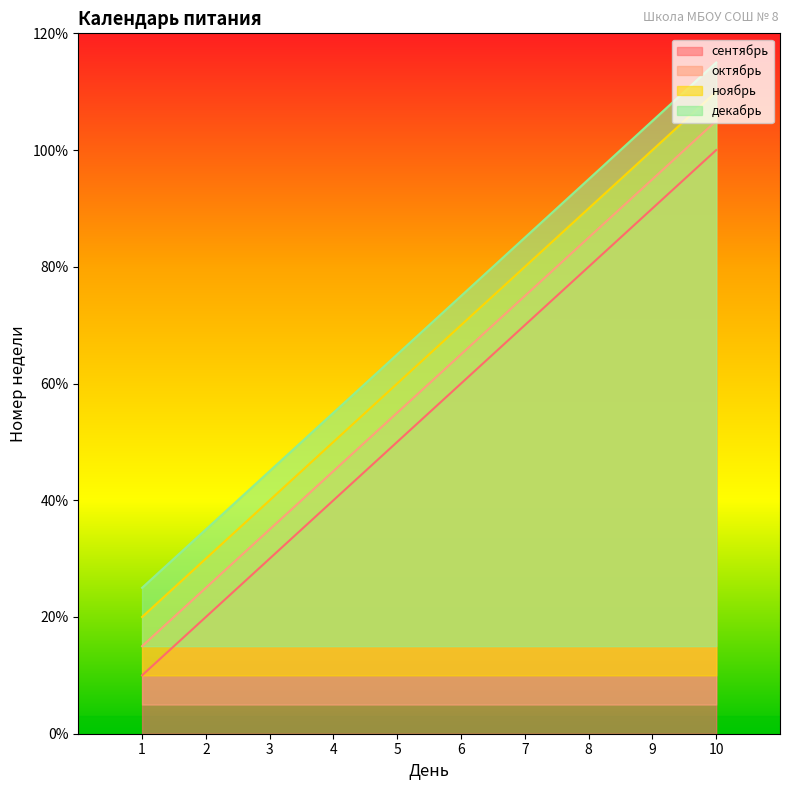

True or false: сентябрь and октябрь intersect in this chart.

False